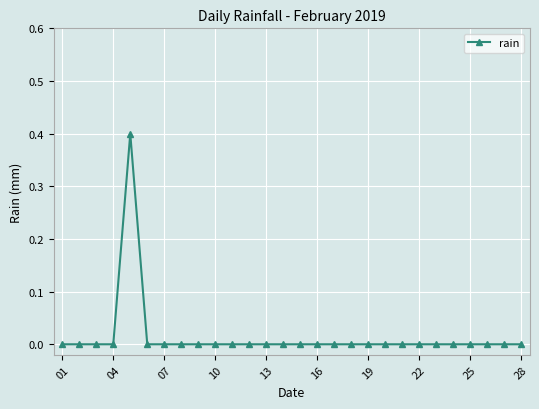

How many series are shown in this chart?

1